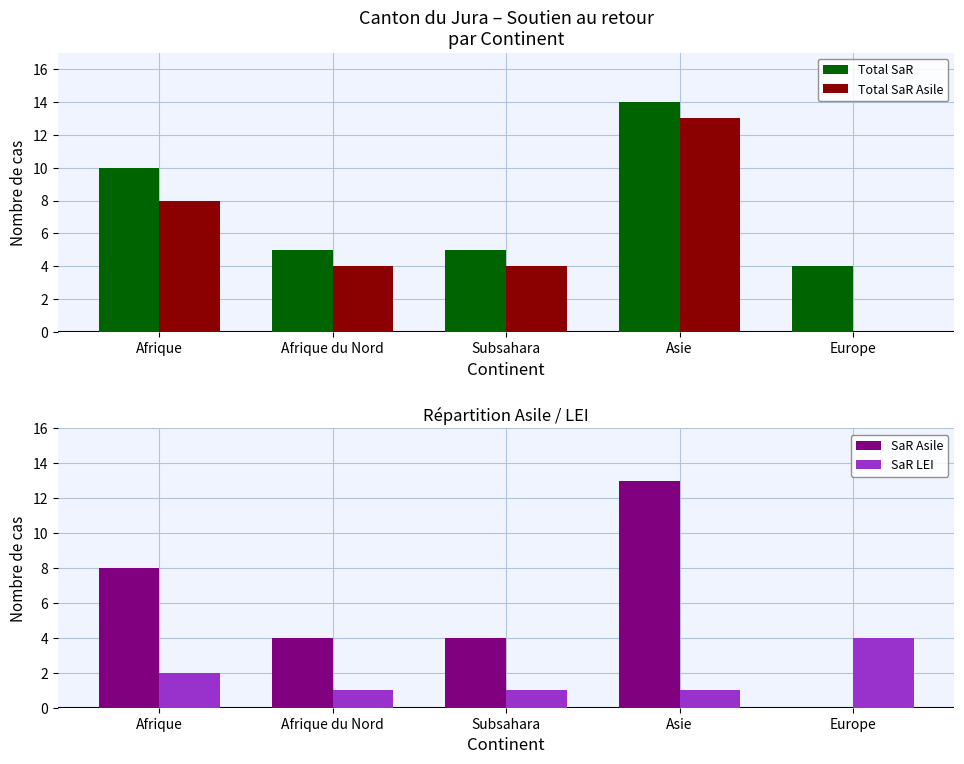

The SaR Asile series shows 4 at Subsahara. True or false?

True